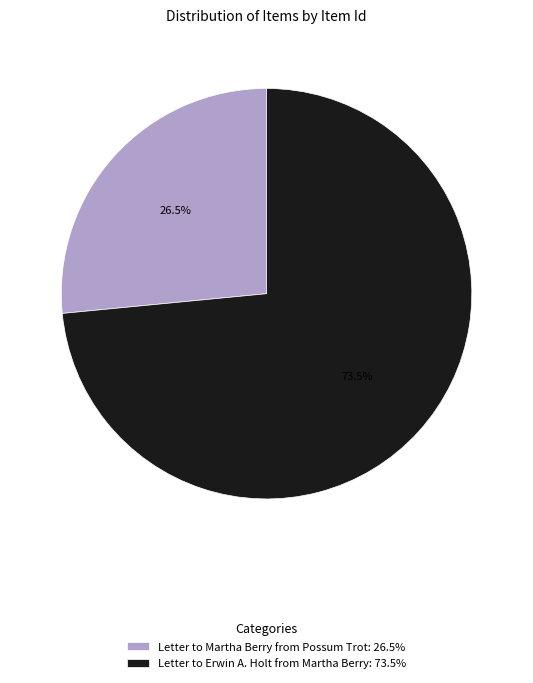

Which slice is the smallest?

Letter to Martha Berry from Possum Trot